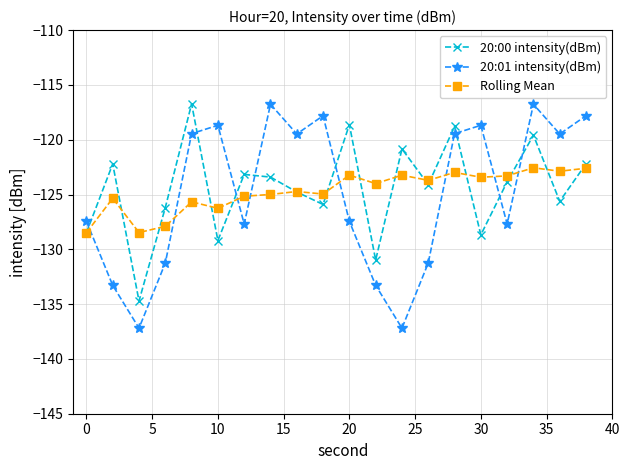

How many interior local valleys does the 20:00 intensity(dBm) series have?

7